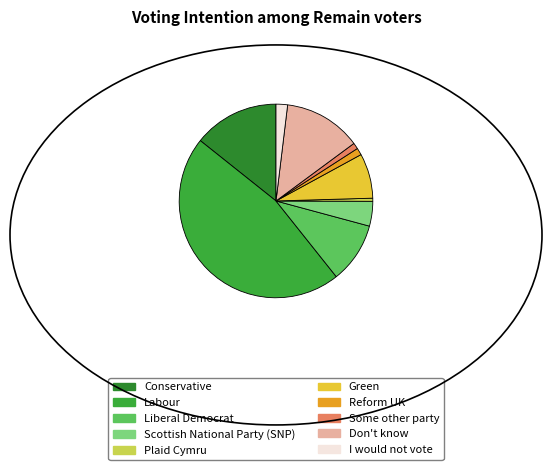

Count the number of slices in the pie.

10